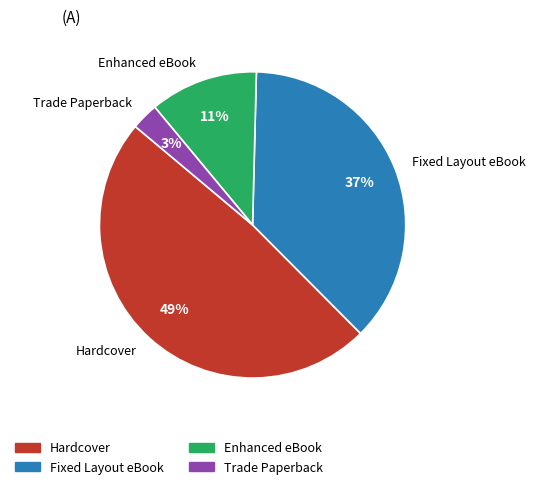

Count the number of slices in the pie.

4